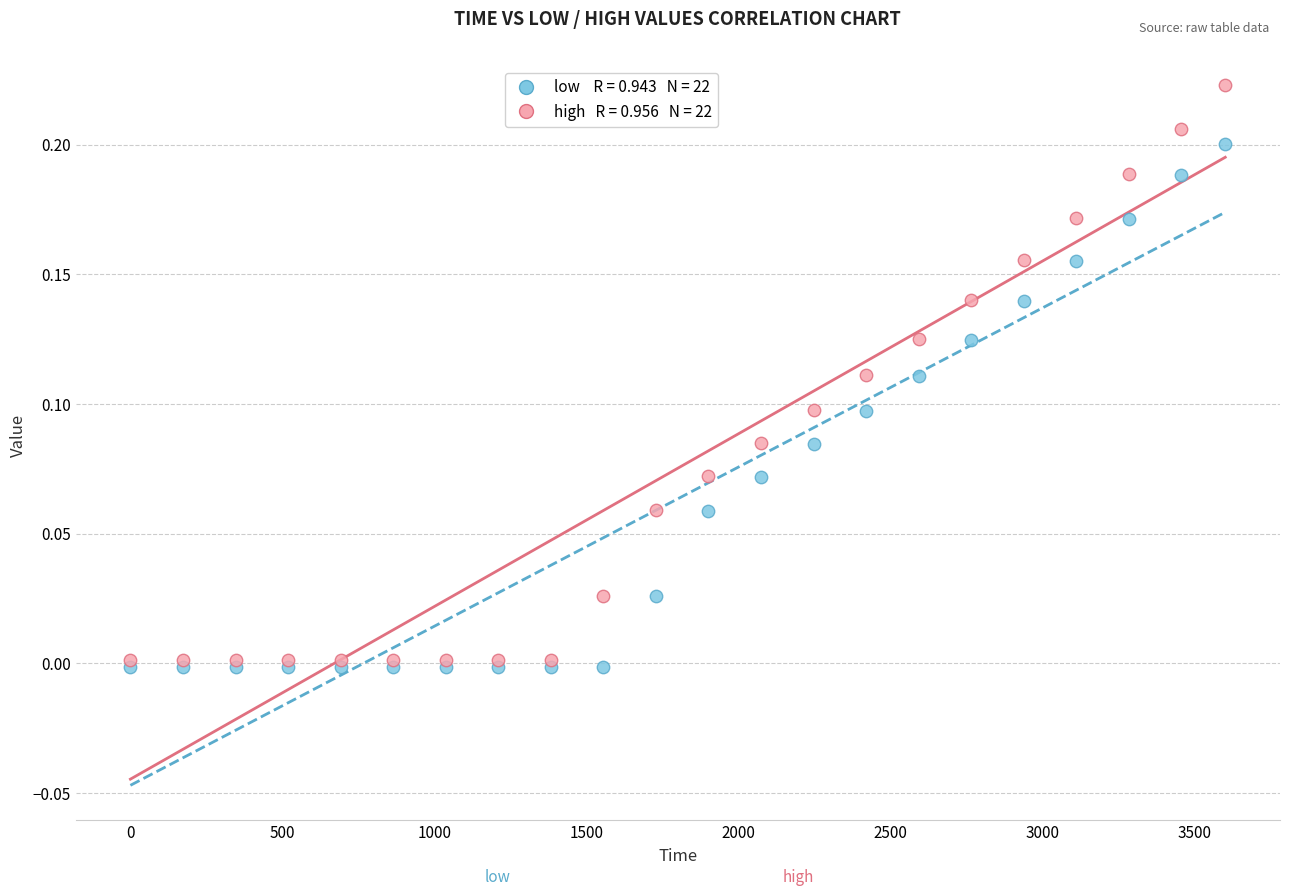

Across all data points, what is the range of X values (max minus min)?

3600.0